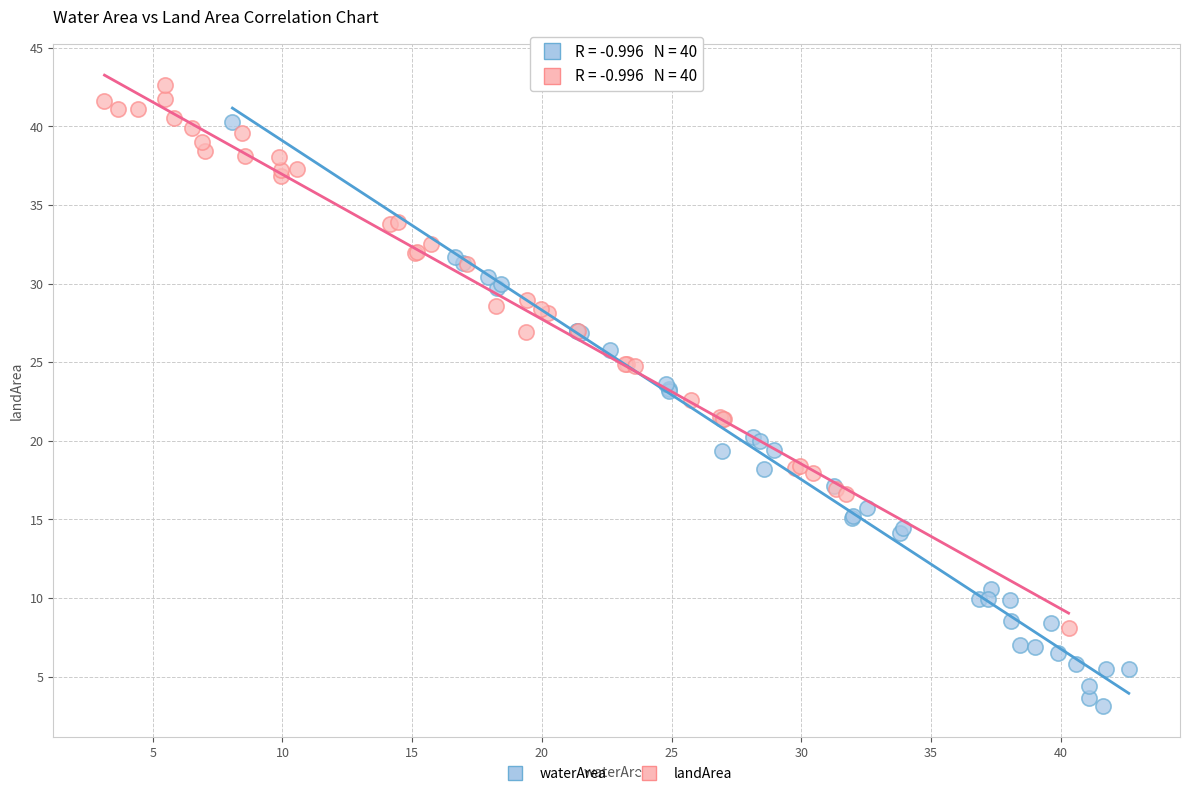

Which series contains the highest Y value?

landArea